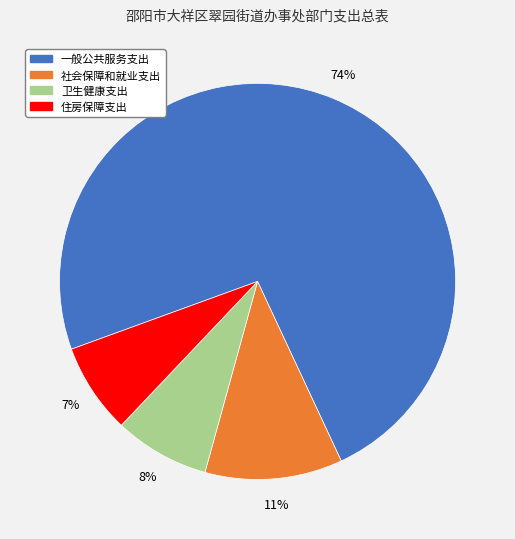

Which category accounts for the majority?

一般公共服务支出